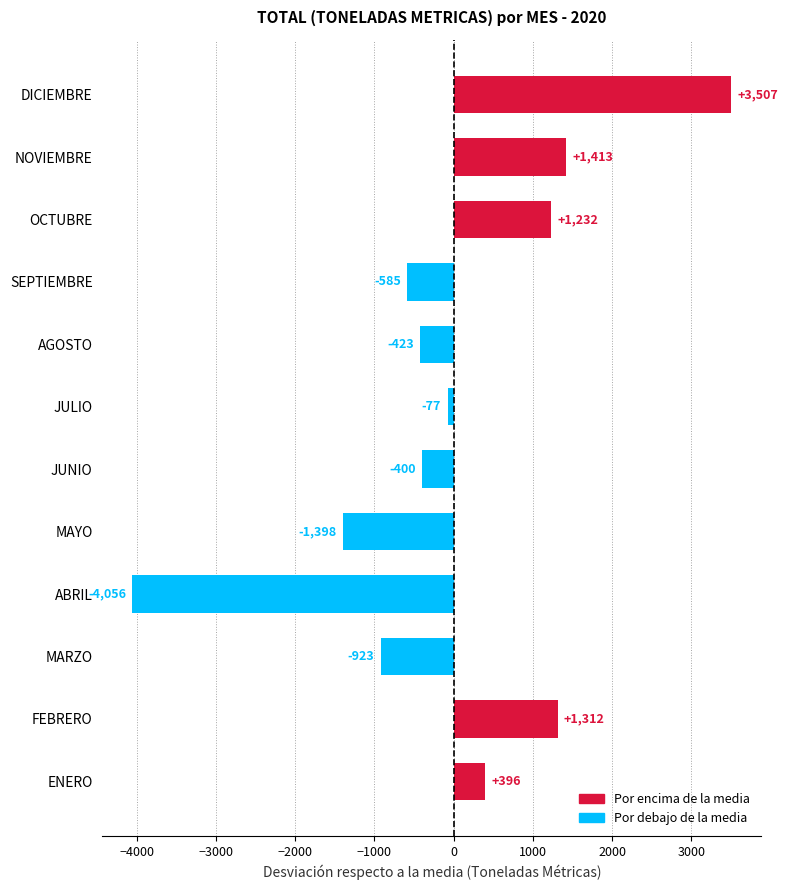

The chart shows a value of -2371.2 at ABRIL. True or false?

False